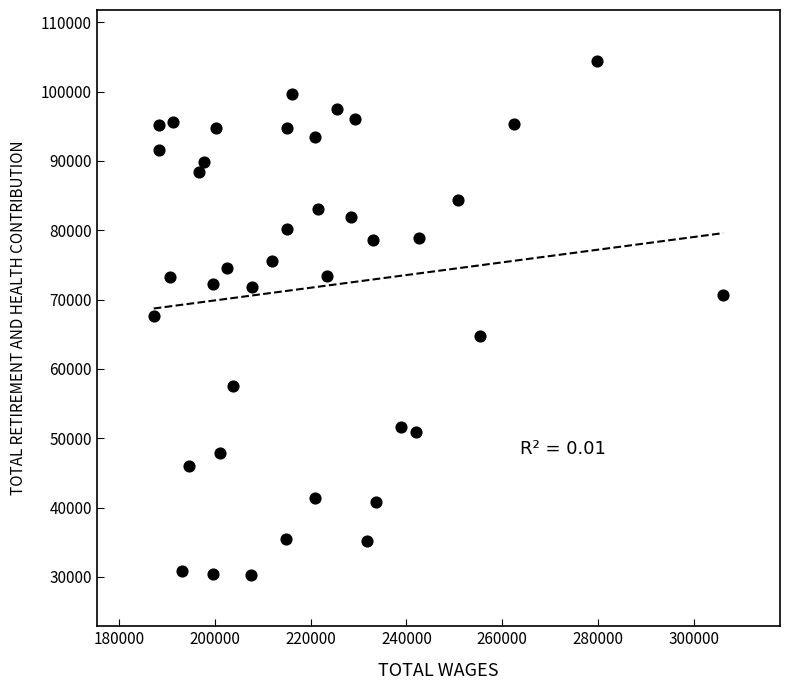

What is the range of X values (max minus min)?

118992